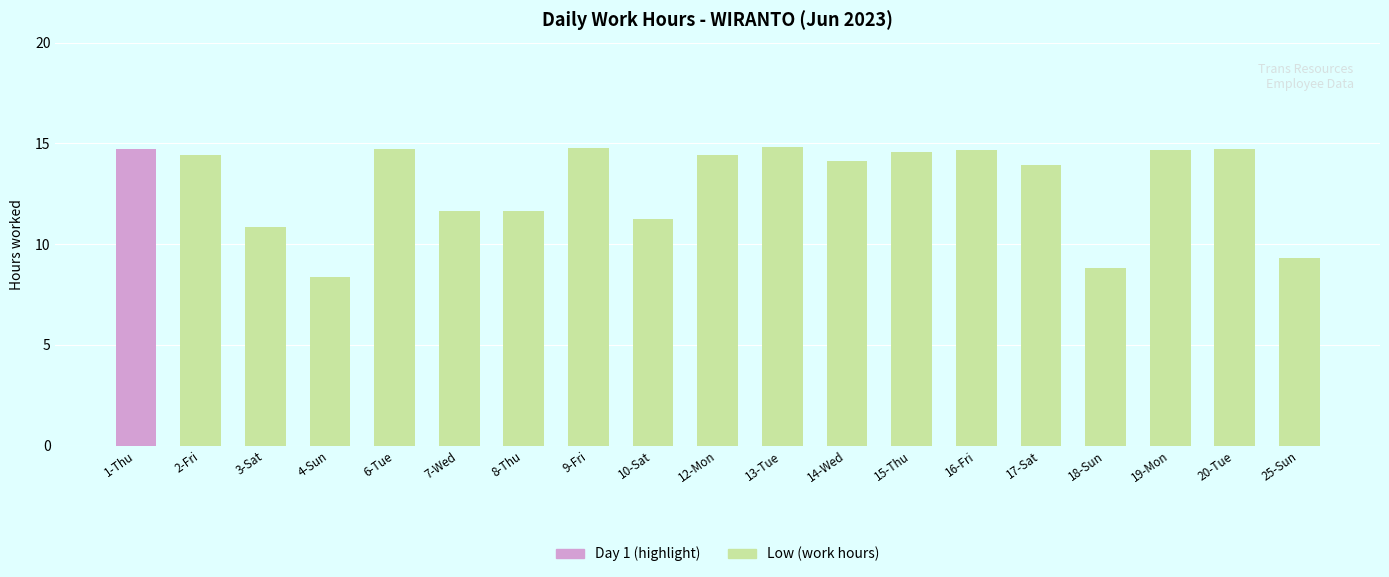

Which label corresponds to the smallest value in the chart?

4-Sun